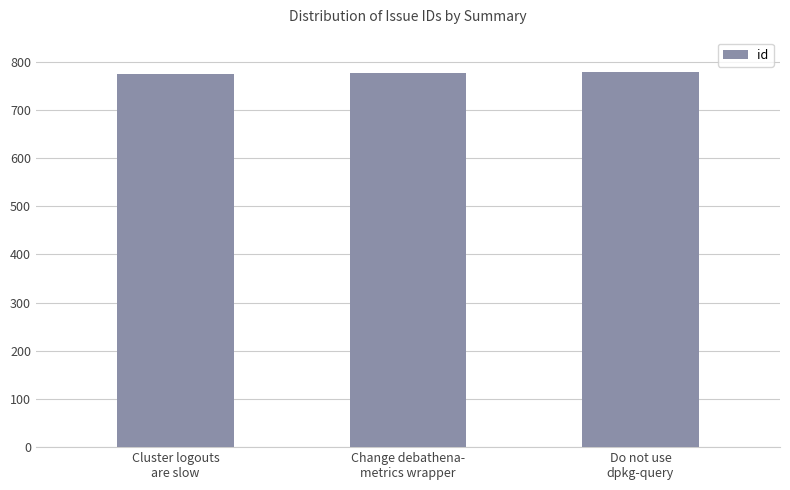

What is the difference between the values at Do not use
dpkg-query and Change debathena-
metrics wrapper?

2